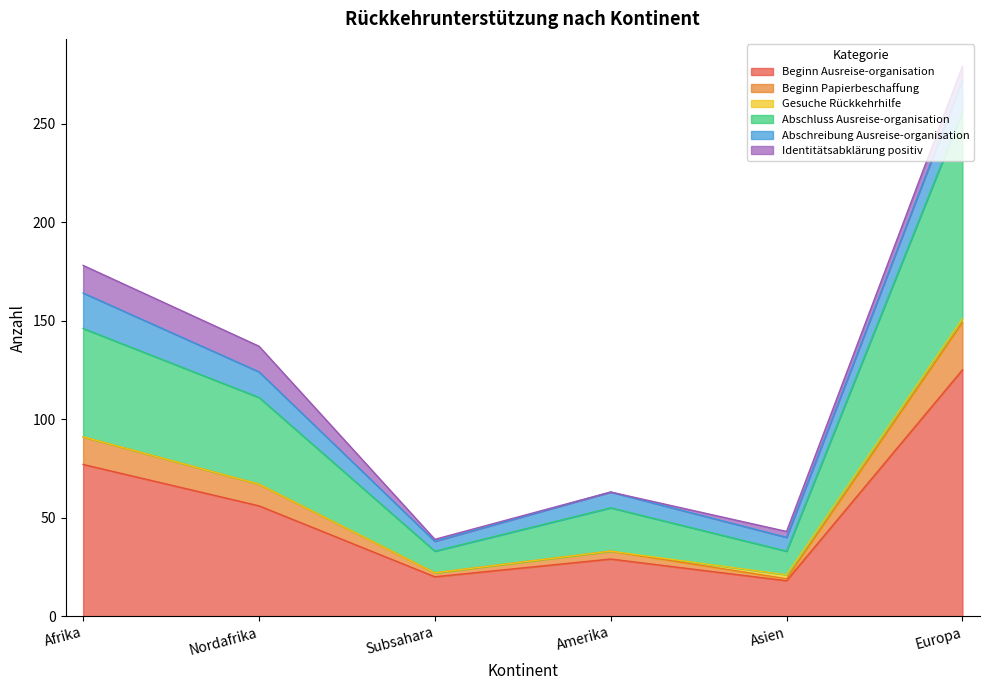

How many lines are shown in the chart?

6